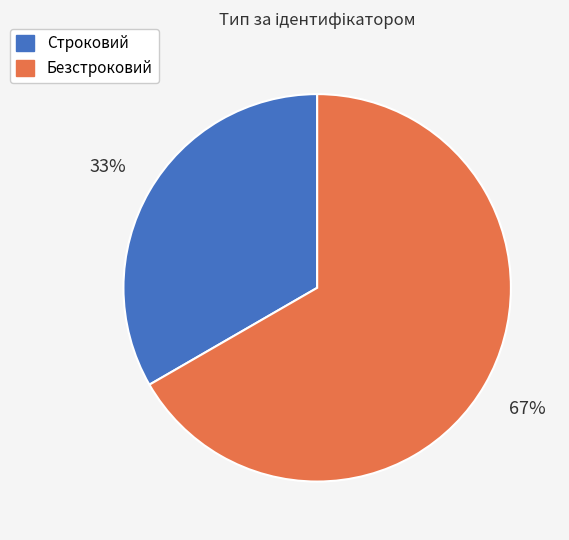

To the nearest percent, what percentage of the pie is Безстроковий?

67%